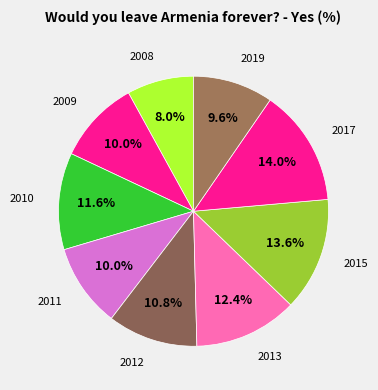

Is there any slice that represents more than half of the pie?

No